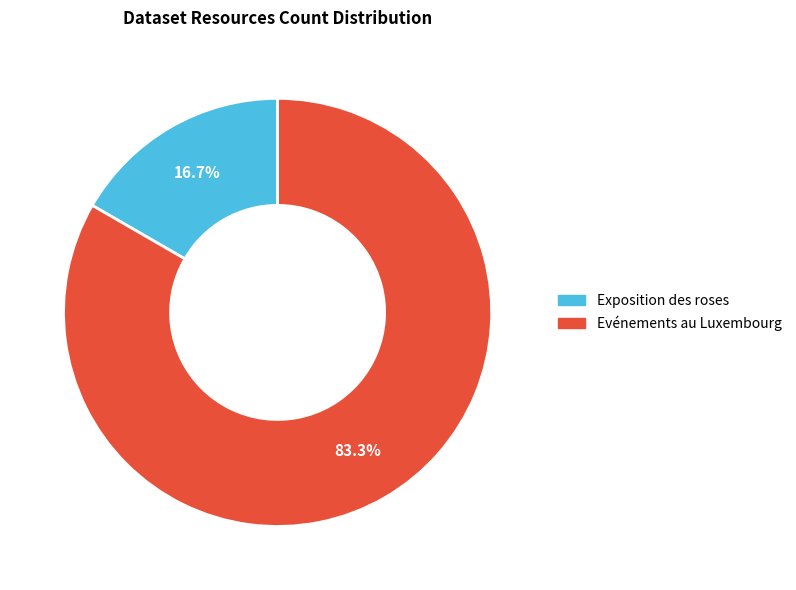

Which category has the biggest portion of the pie?

Evénements au Luxembourg